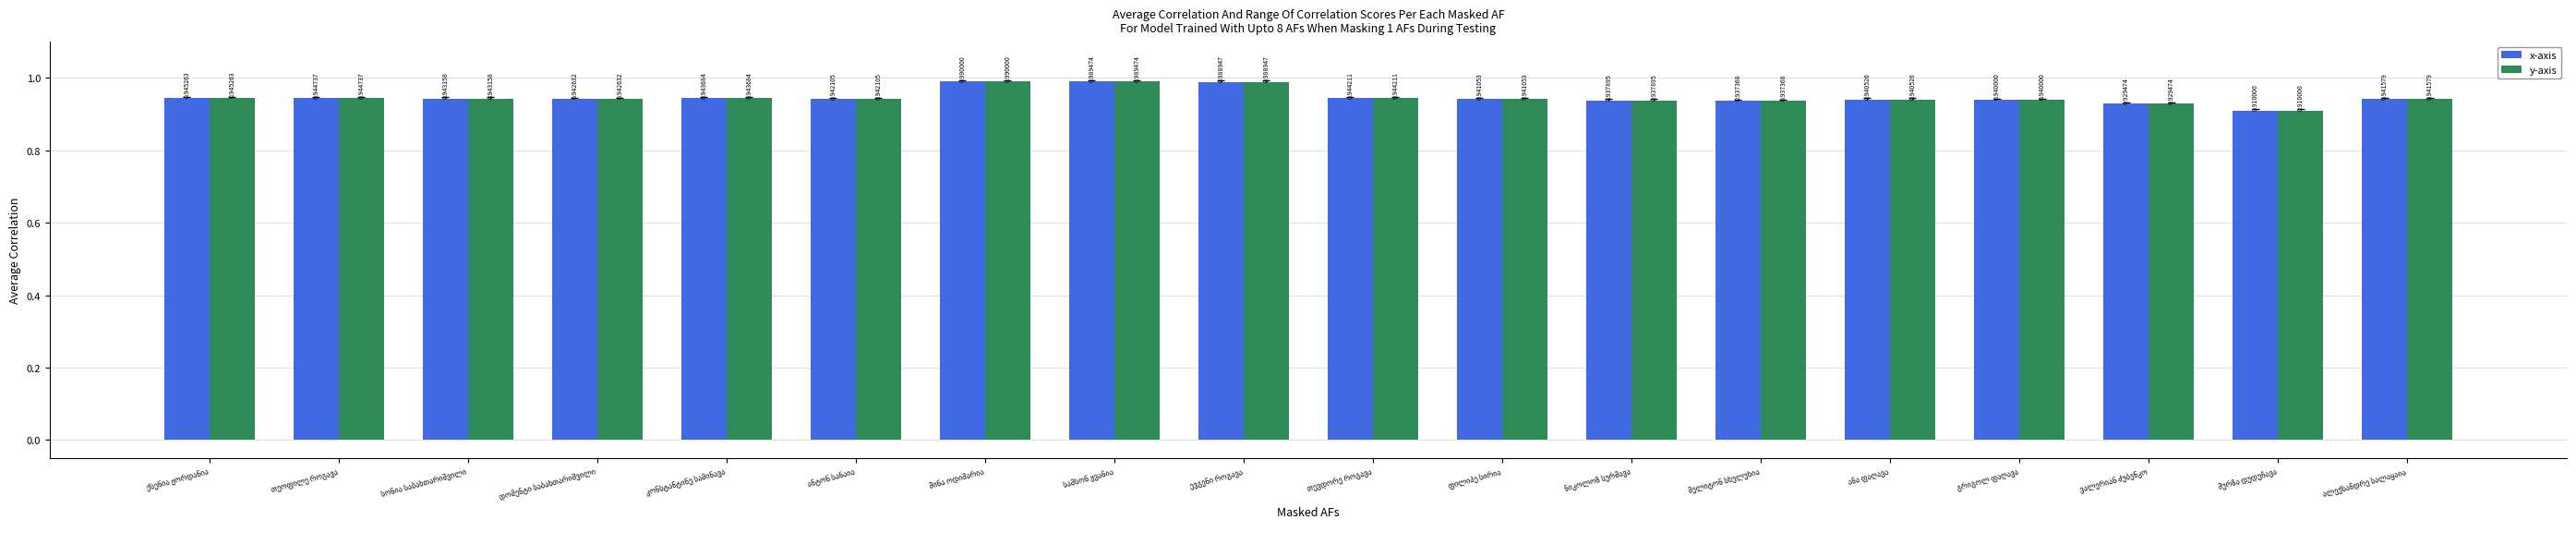

What is the difference between the second highest and second lowest values in the x-axis series?

0.1